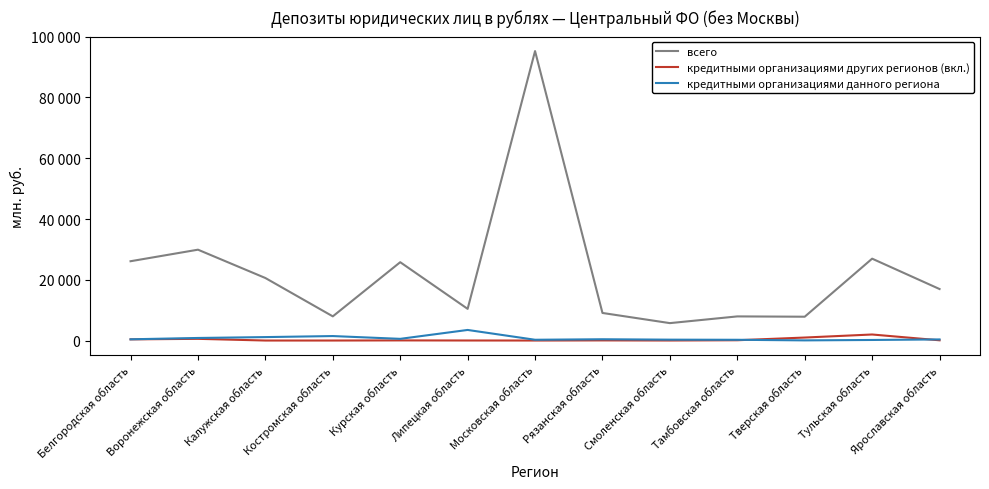

Between Калужская область and Липецкая область, which series saw the biggest shift?

всего